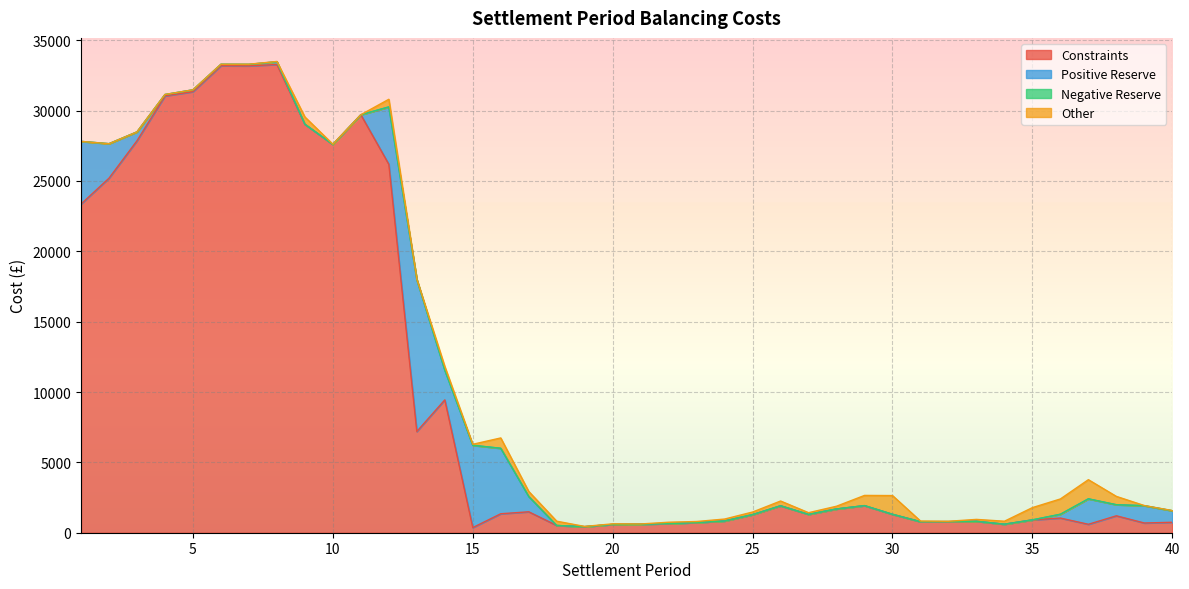

What is the value of the Constraints point at the 23rd from the left?

725.0